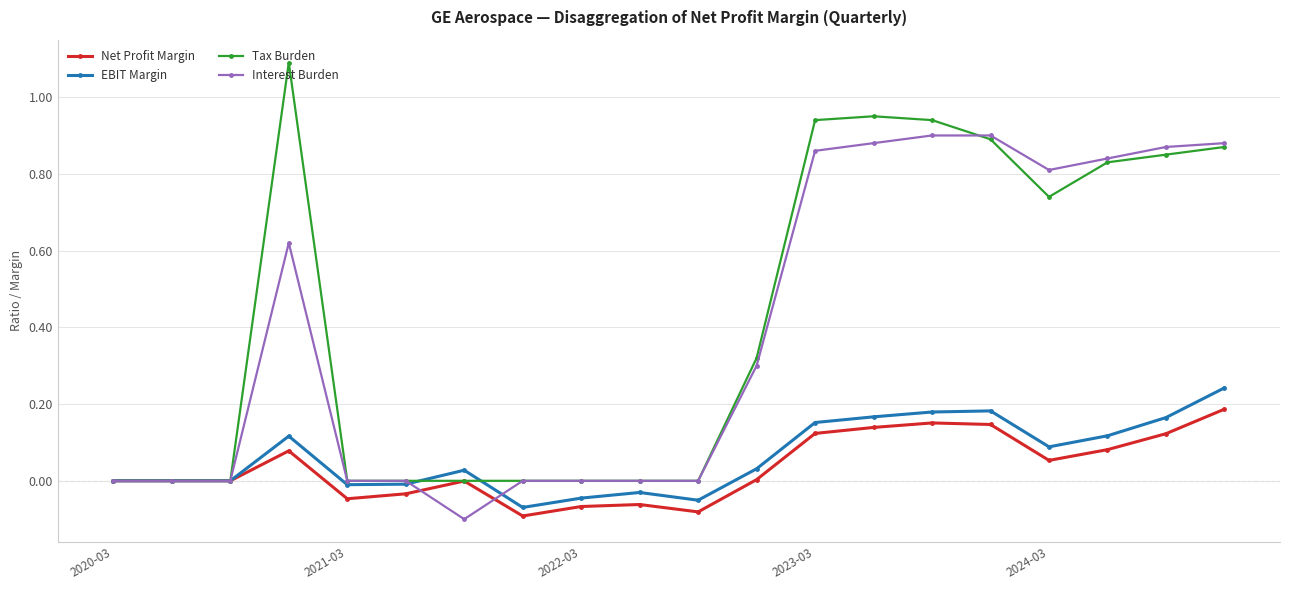

Which series has the widest spread of values?

Tax Burden